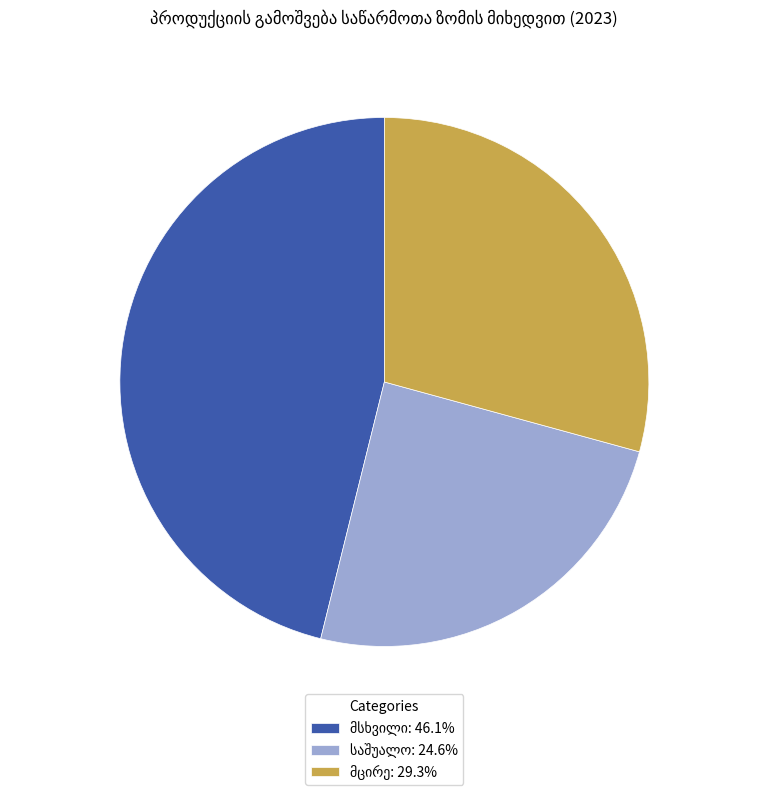

Does any single category account for the majority?

No